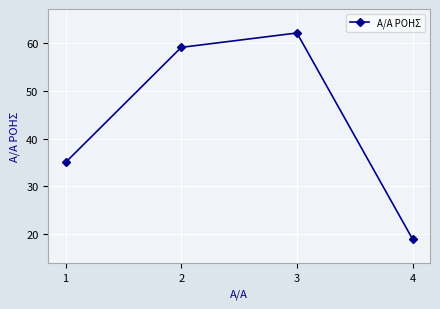

What is the difference between the maximum and minimum values?

43